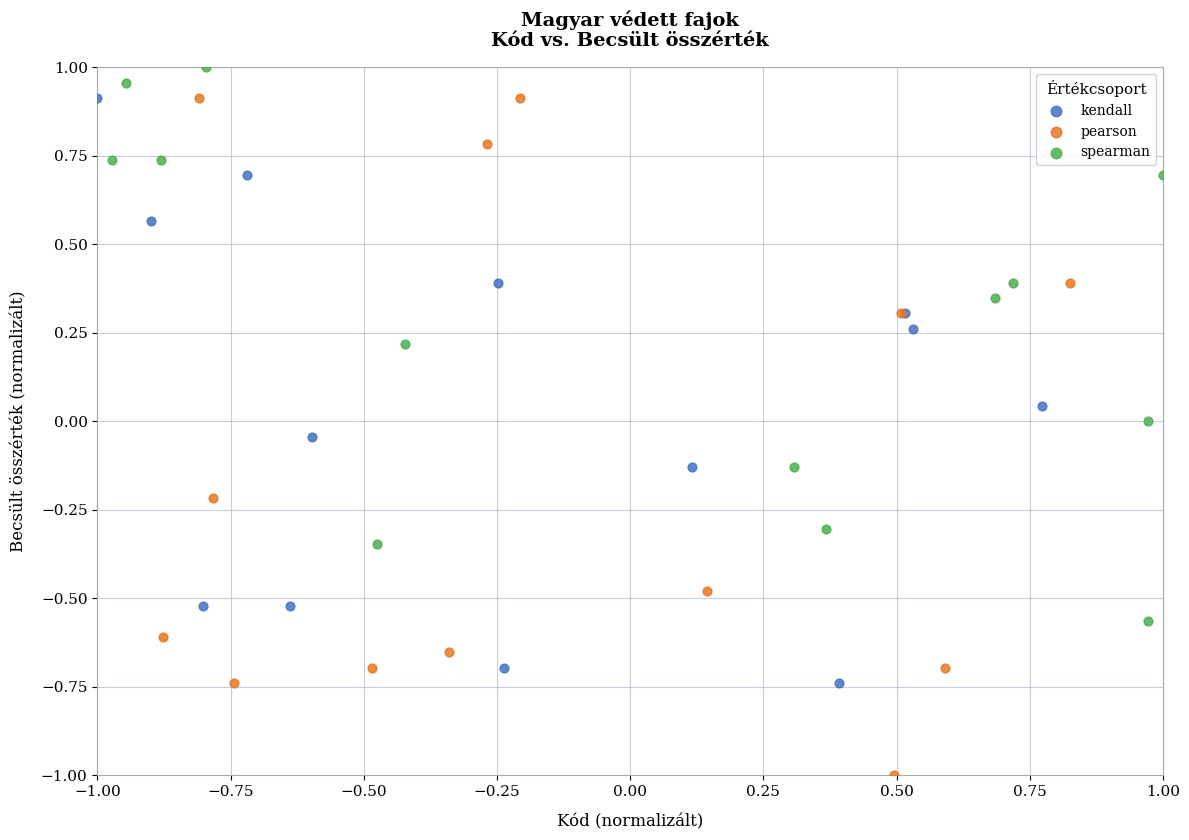

Which series has the widest spread of Y values?

pearson